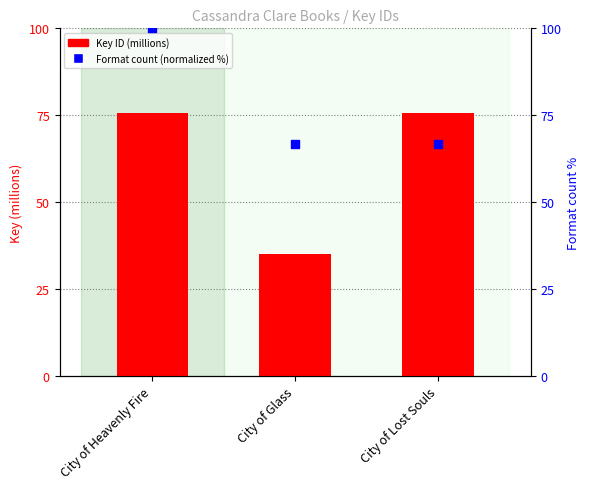

Which series contains the lowest Y value?

Key (millions)